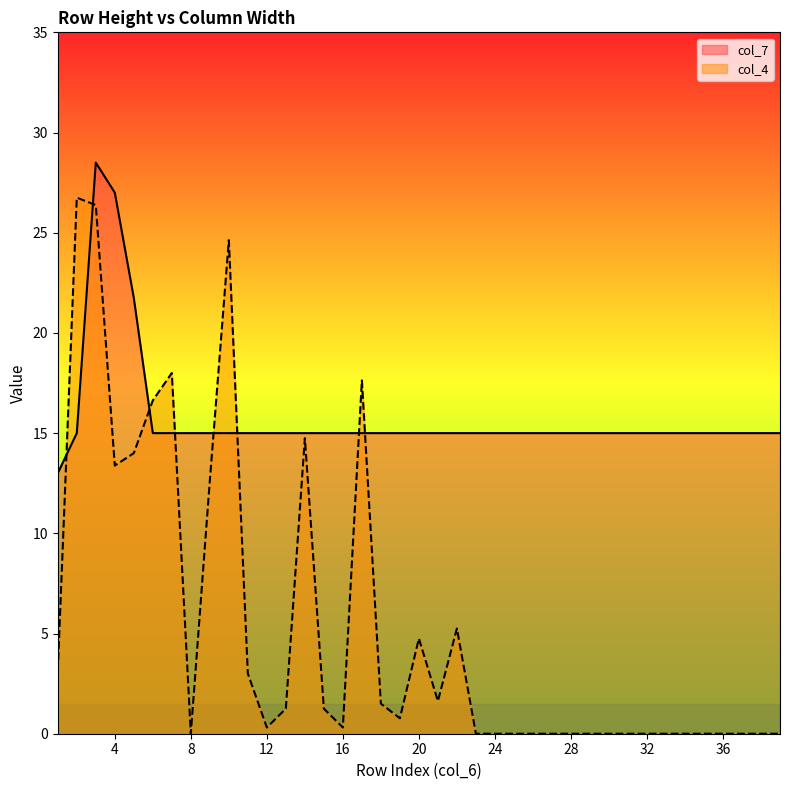

At how many categories does at least one series exceed 17?

7